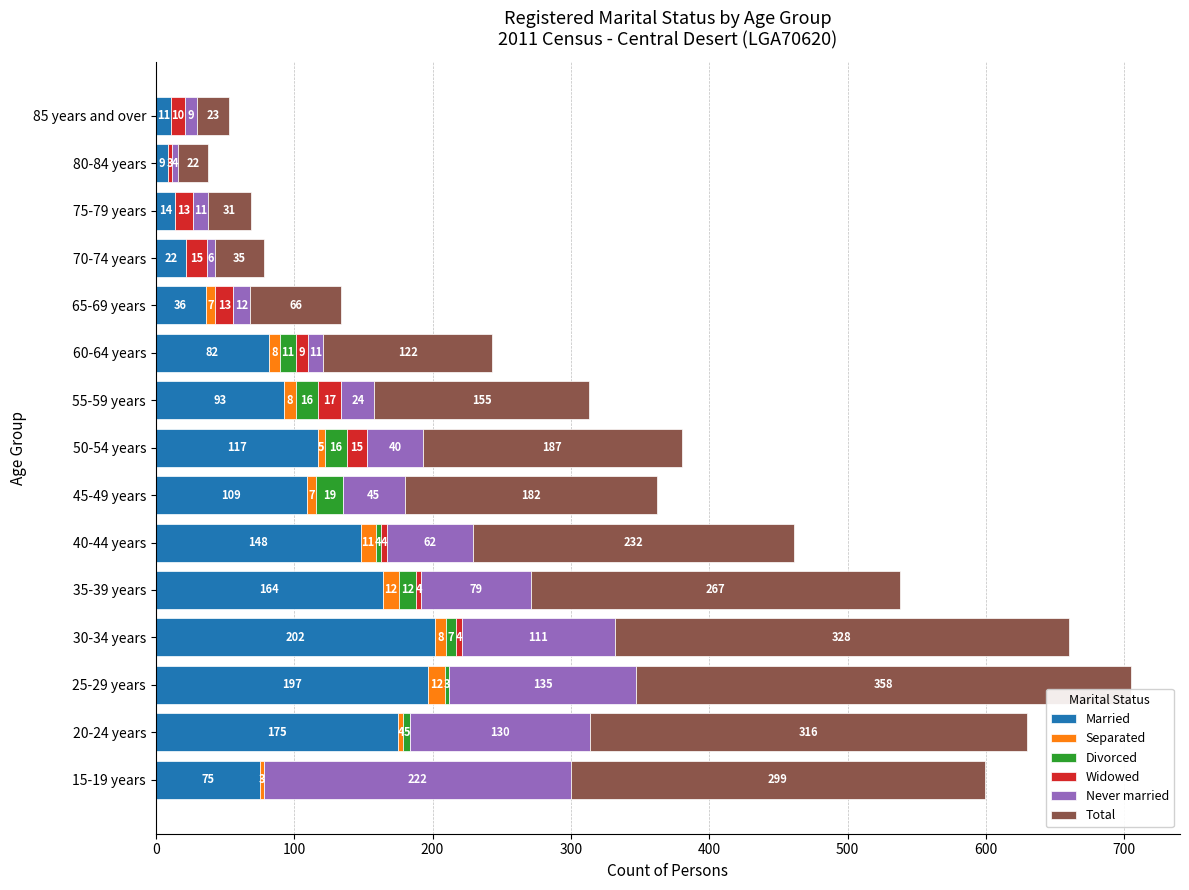

Where is Married nearest to the value 105?

45-49 years